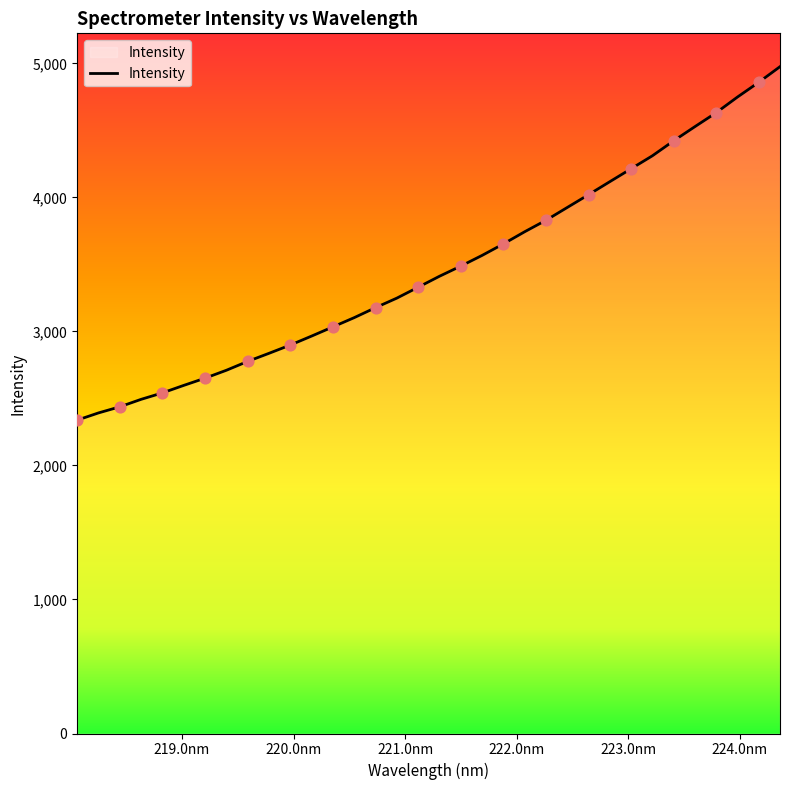

What is the difference between the maximum and minimum values?

2637.5